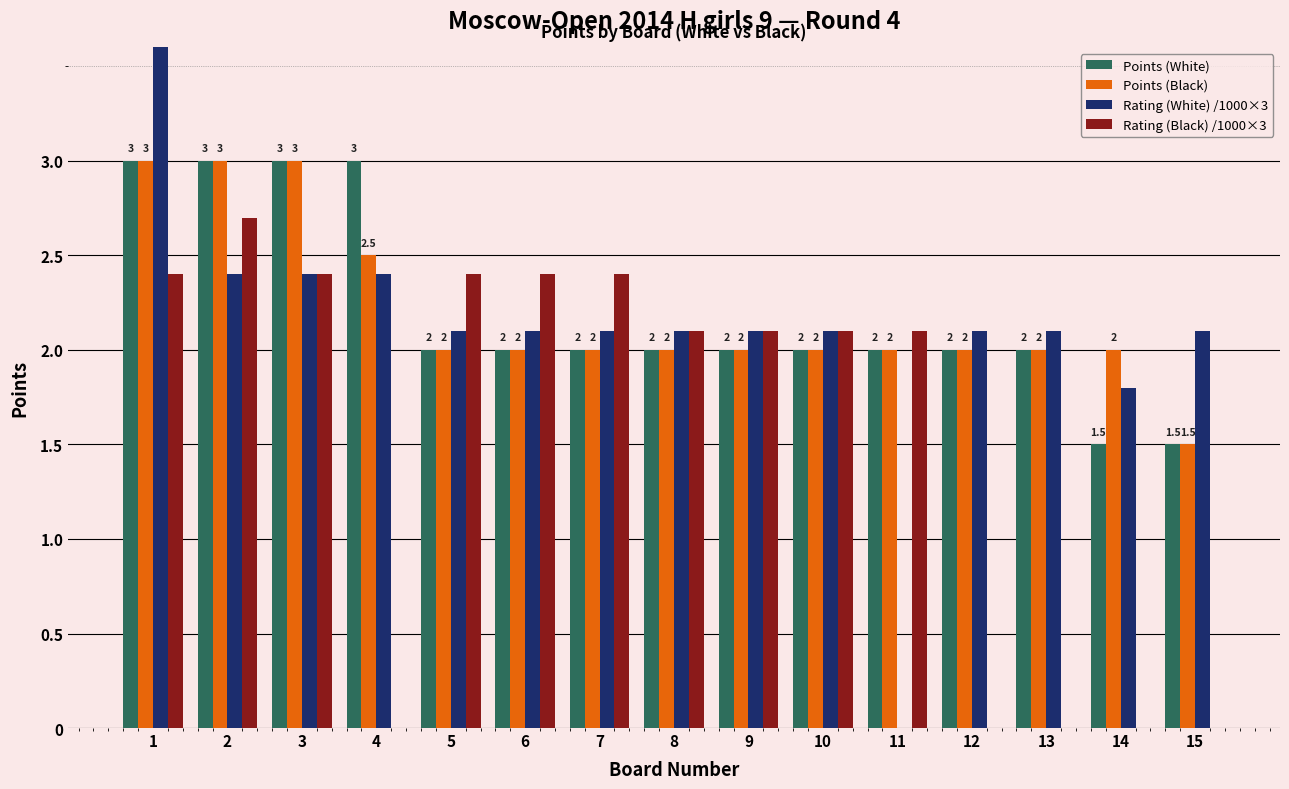

What is the sum of the Rating (White) /1000×3 values at 2 and 14?

4.2